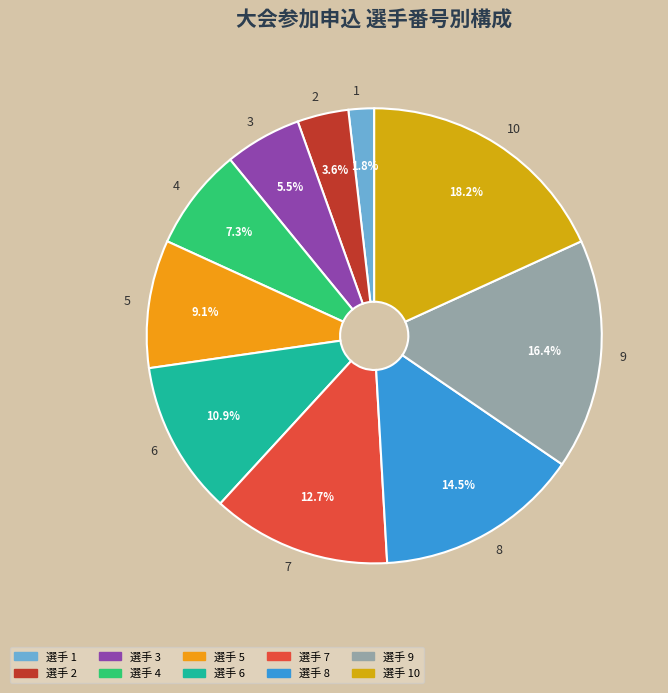

What percentage do 7 and 3 together represent?

18.2%